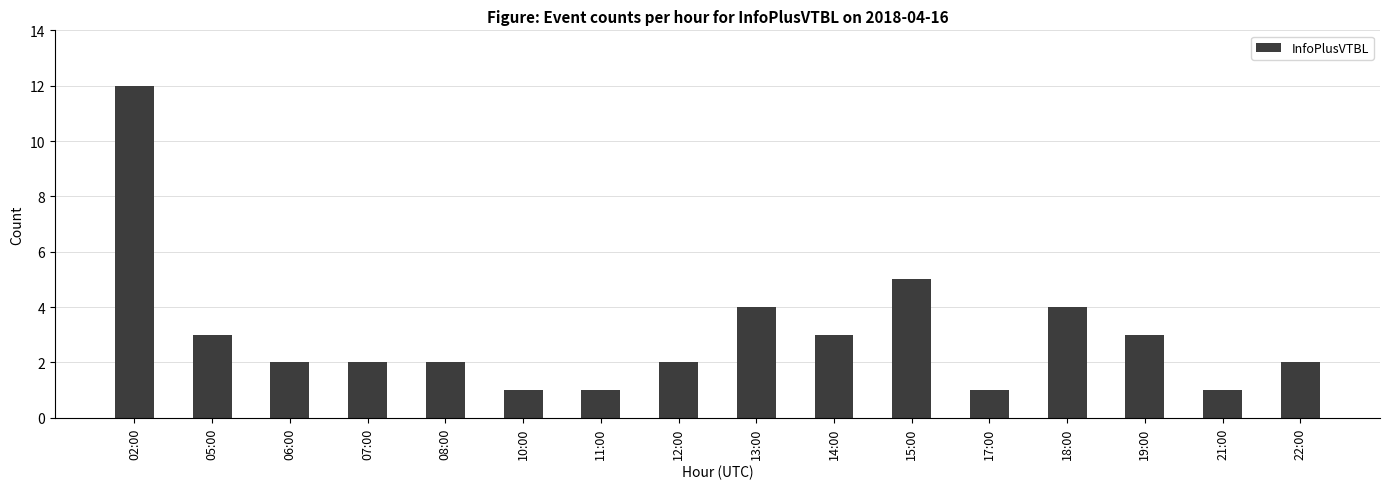

Does the chart contain any negative values?

No